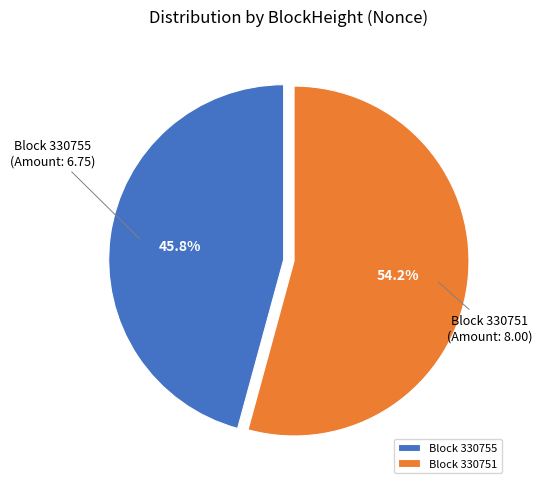

Rank the categories by value from highest to lowest.

Block 330751, Block 330755